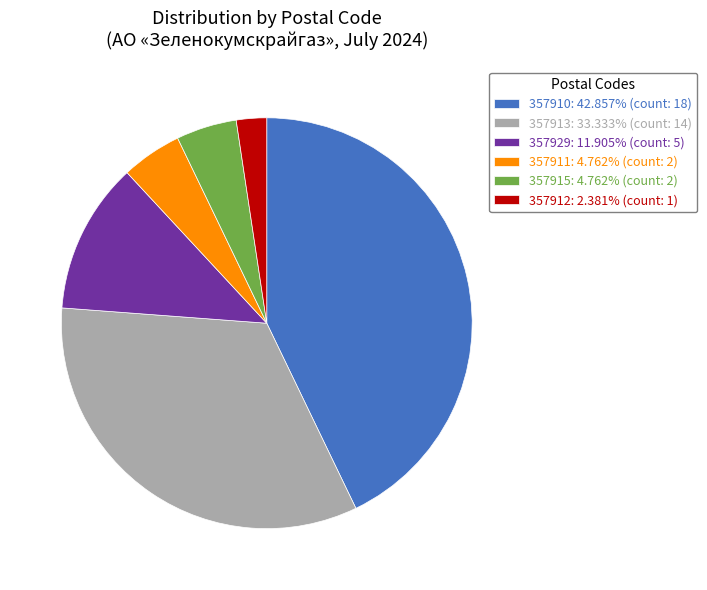

How many segments does this pie chart have?

6